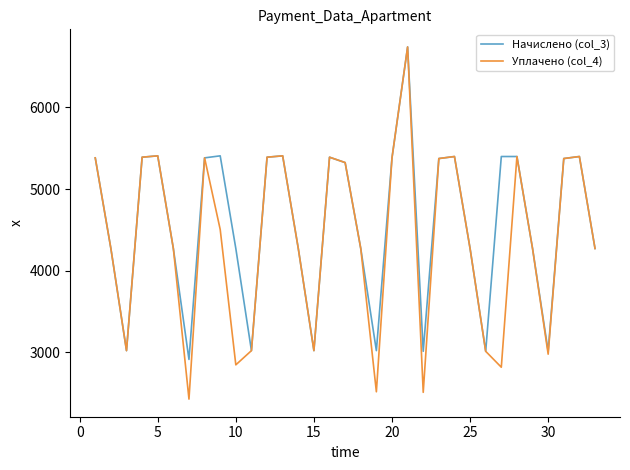

Which series has the widest spread of values?

Уплачено (col_4)